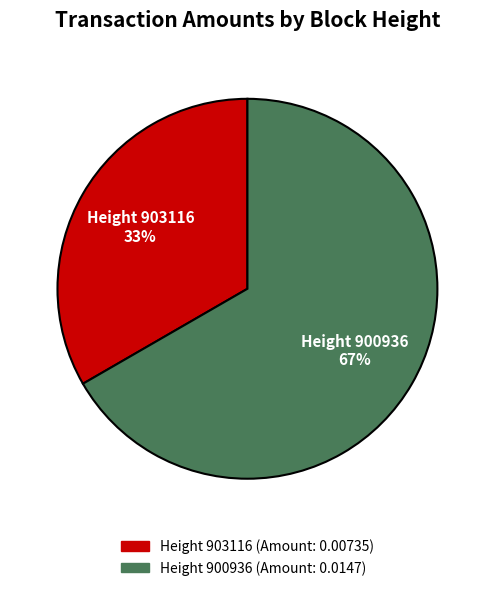

Does any single category account for the majority?

Yes